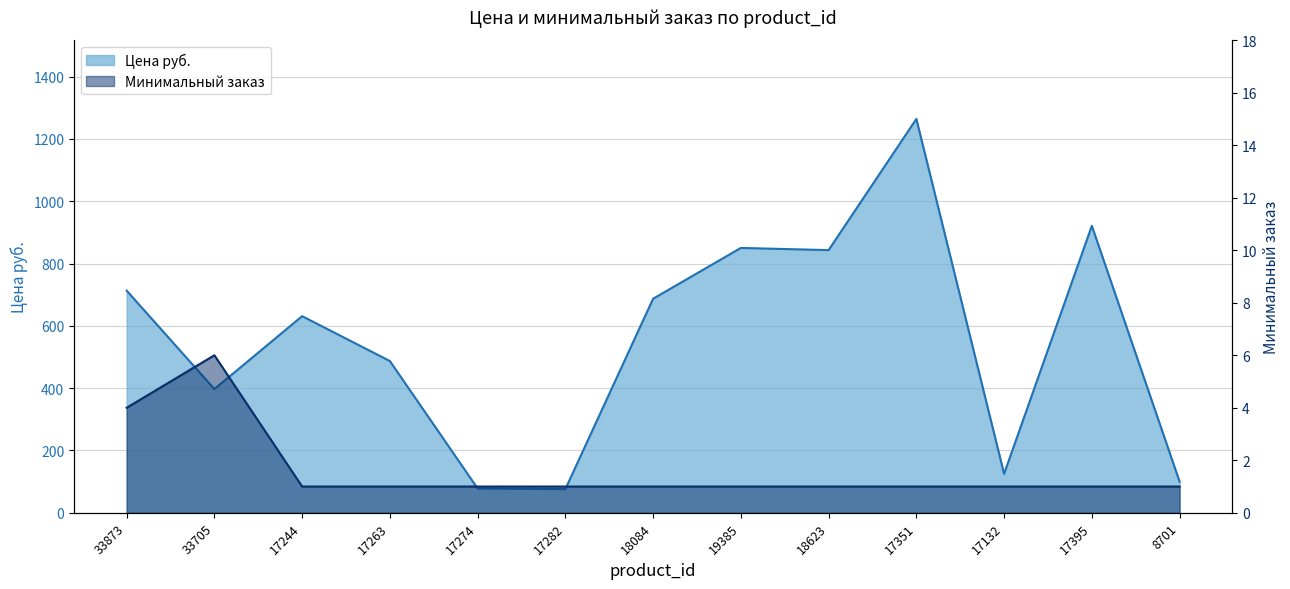

How many lines are shown in the chart?

2